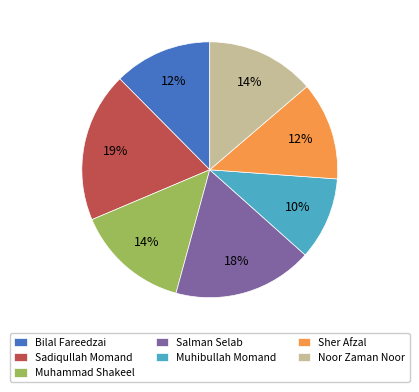

Which category has the smallest portion of the pie?

Muhibullah Momand